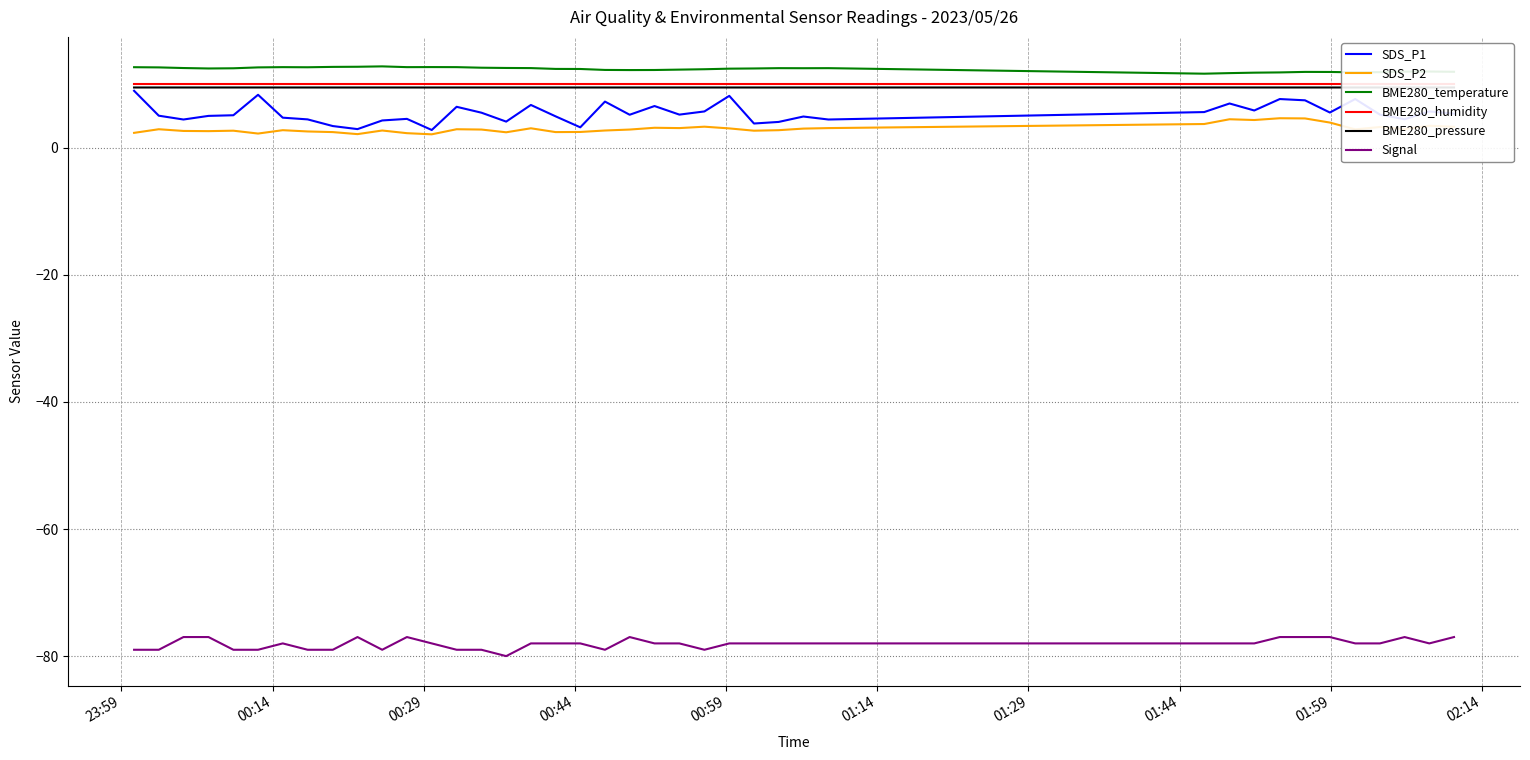

True or false: BME280_humidity and BME280_pressure cross at least once.

False